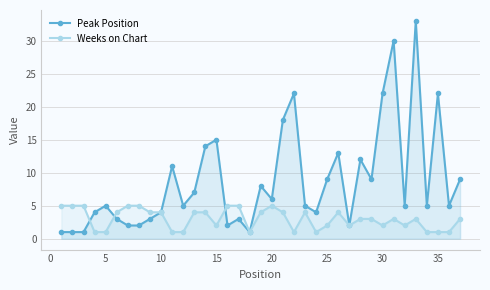

In Peak Position, how many points are lower than both neighbors (excluding endpoints)?

10